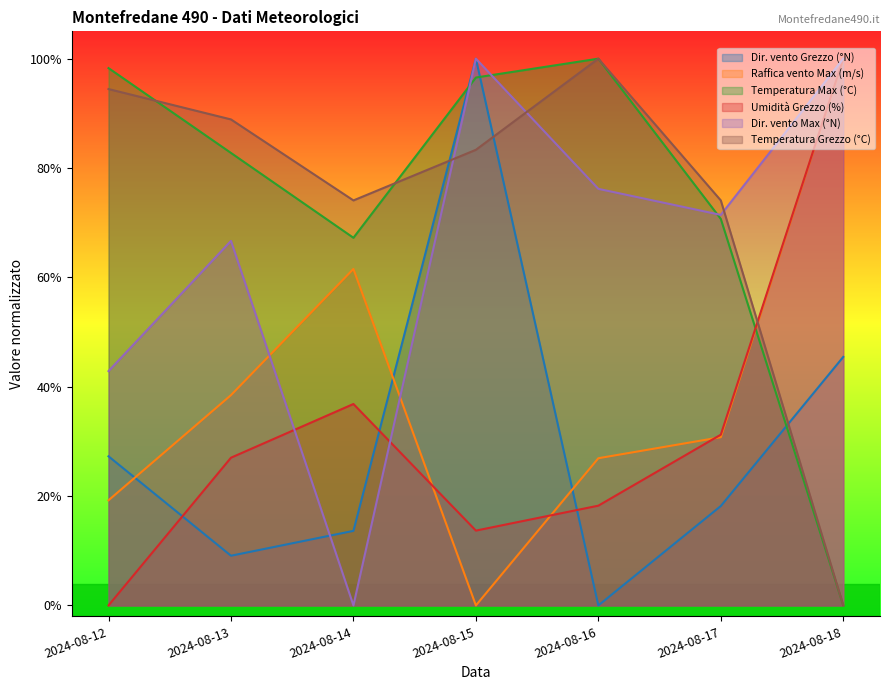

What is the highest value of the Dir. vento Max (°N) series?

1.0